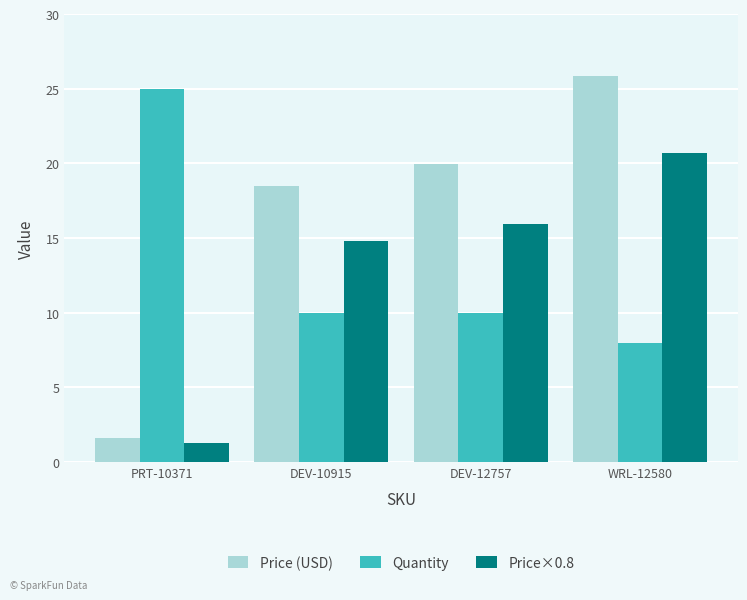

Which series has the largest range (max minus min)?

Price (USD)